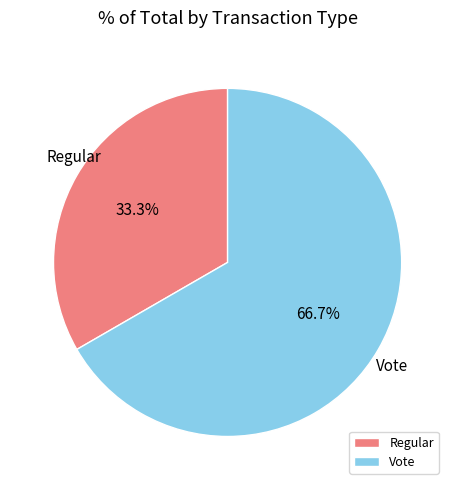

Is there any slice that represents more than half of the pie?

Yes